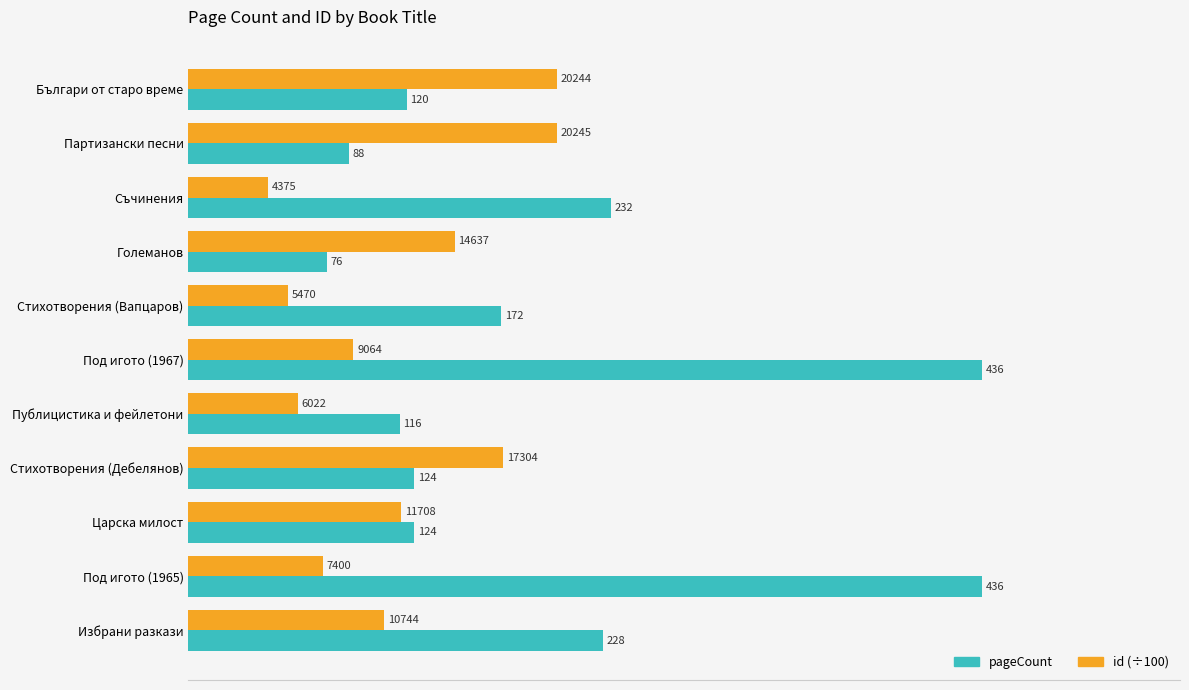

What are all the series names shown in the legend?

pageCount, id (÷100)